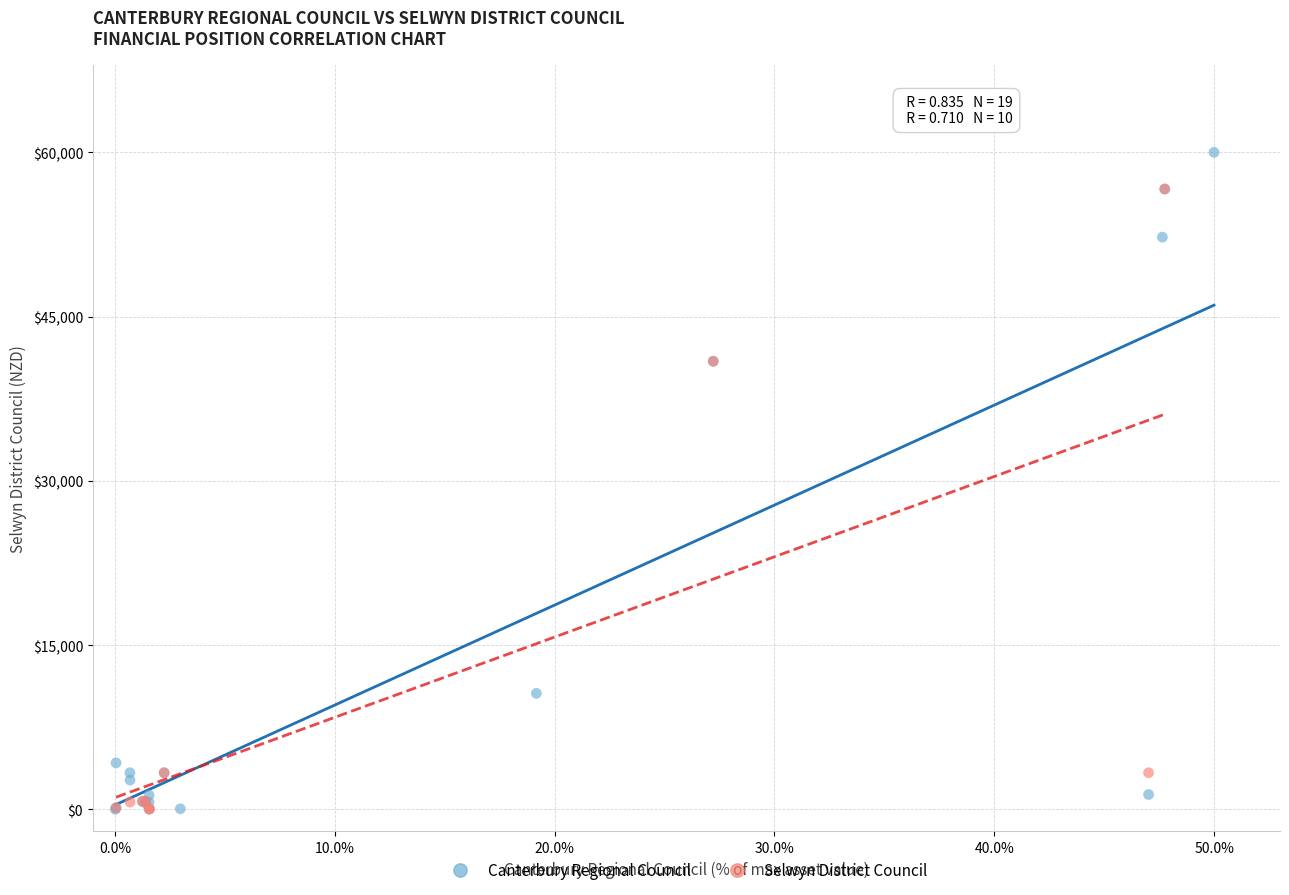

Which series has the largest Y range (max minus min)?

Canterbury Regional Council